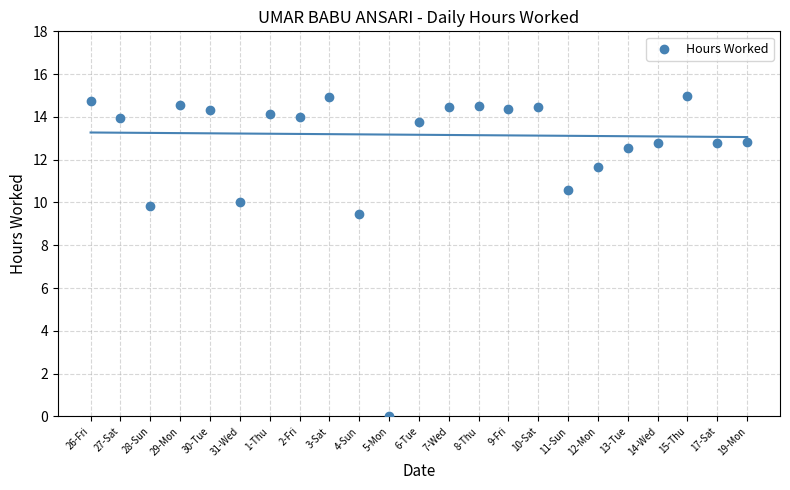

What is the range of Y values (max minus min)?

15.0